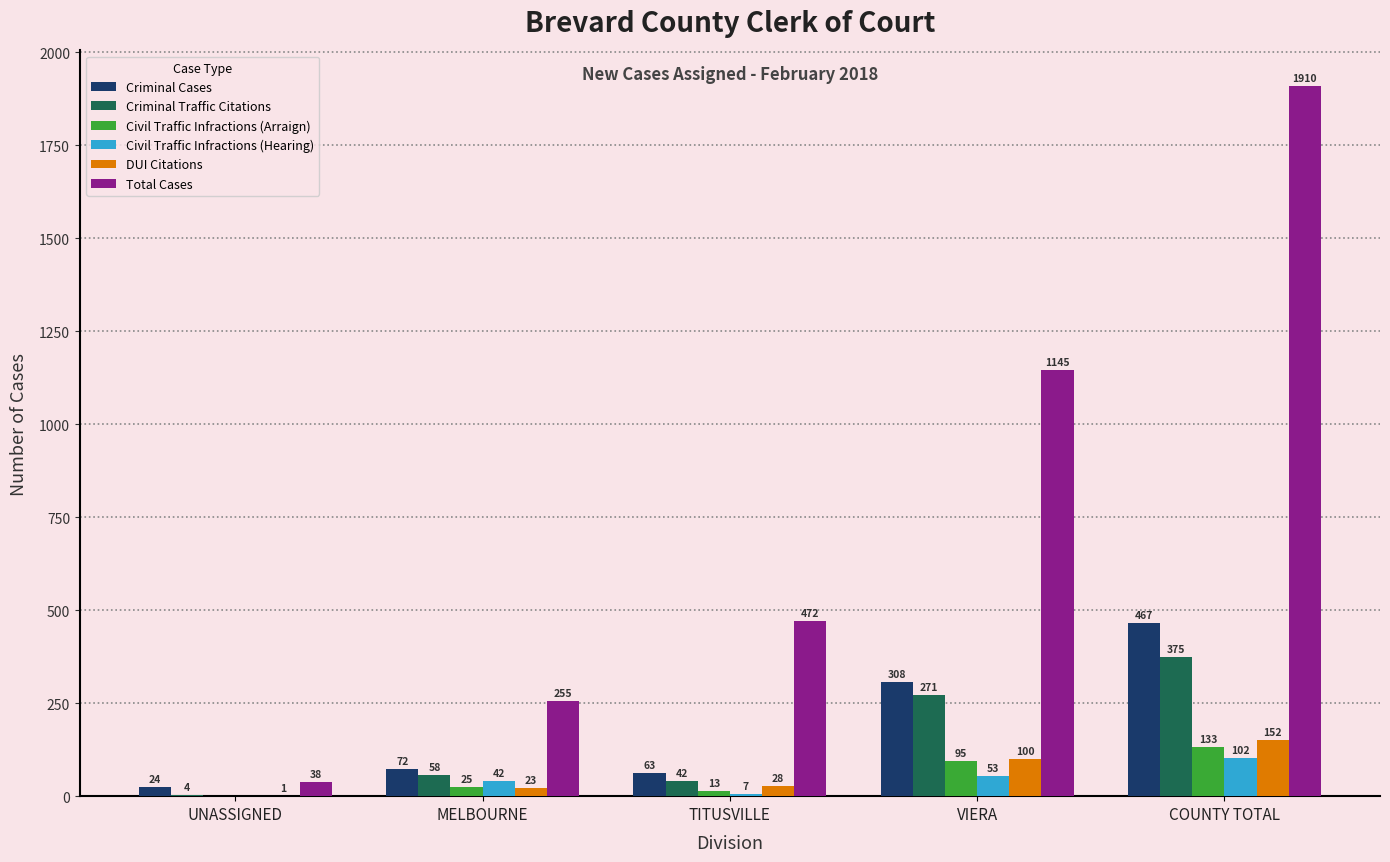

What value does the DUI Citations series have at VIERA?

100